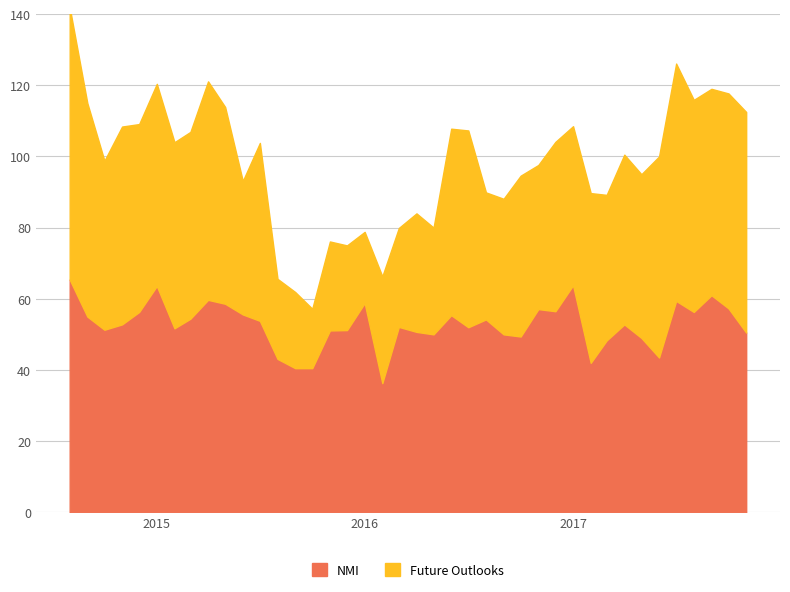

How many times do Future Outlooks and NMI cross each other?

14